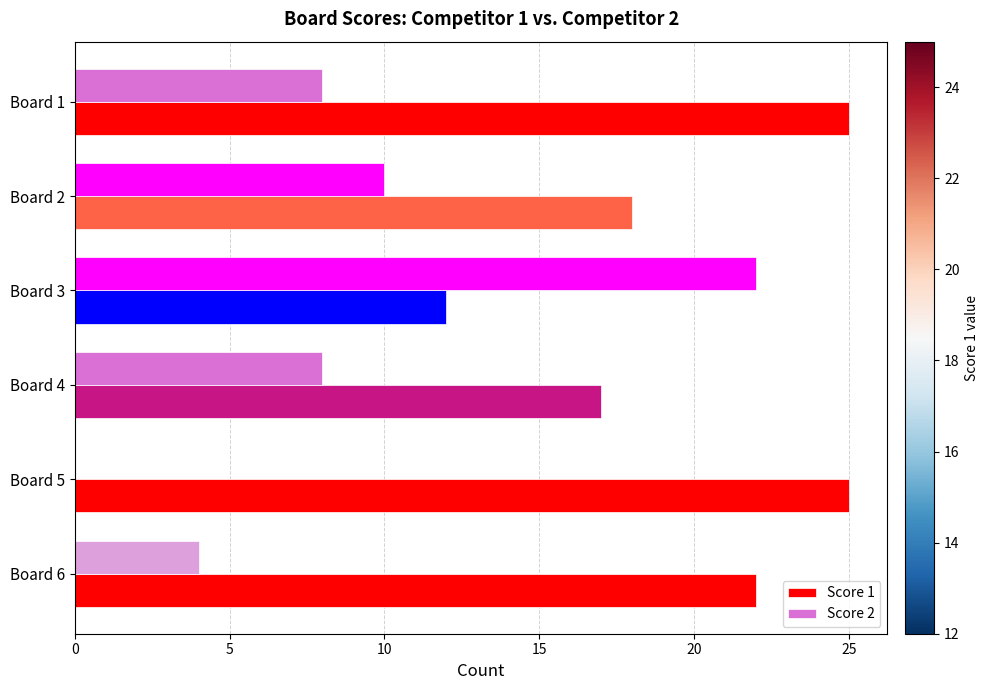

What is the greatest value displayed?

25